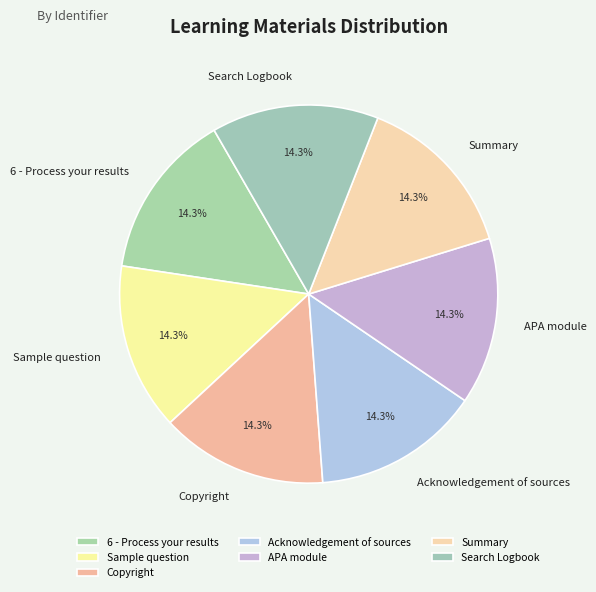

Approximately how many times larger is the value at Acknowledgement of sources compared to Summary?

1.0